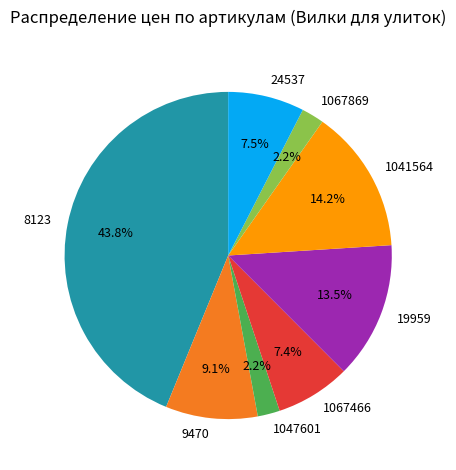

To the nearest percent, what is the combined percentage of 8123 and 1067869?

46%